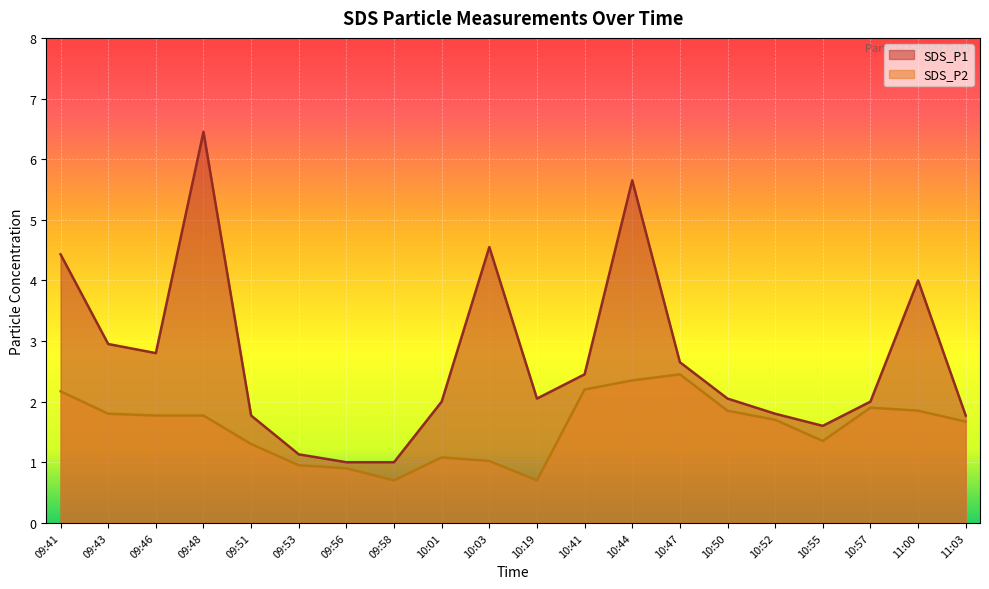

Reading right to left, extract all data points from this chart.

SDS_P1: 1.8	4.0	2.0	1.6	1.8	2.0	2.6	5.7	2.5	2.0	4.5	2.0	1.0	1.0	1.1	1.8	6.5	2.8	3.0	4.4
SDS_P2: 1.7	1.9	1.9	1.4	1.7	1.9	2.5	2.4	2.2	0.7	1.0	1.1	0.7	0.9	0.9	1.3	1.8	1.8	1.8	2.2